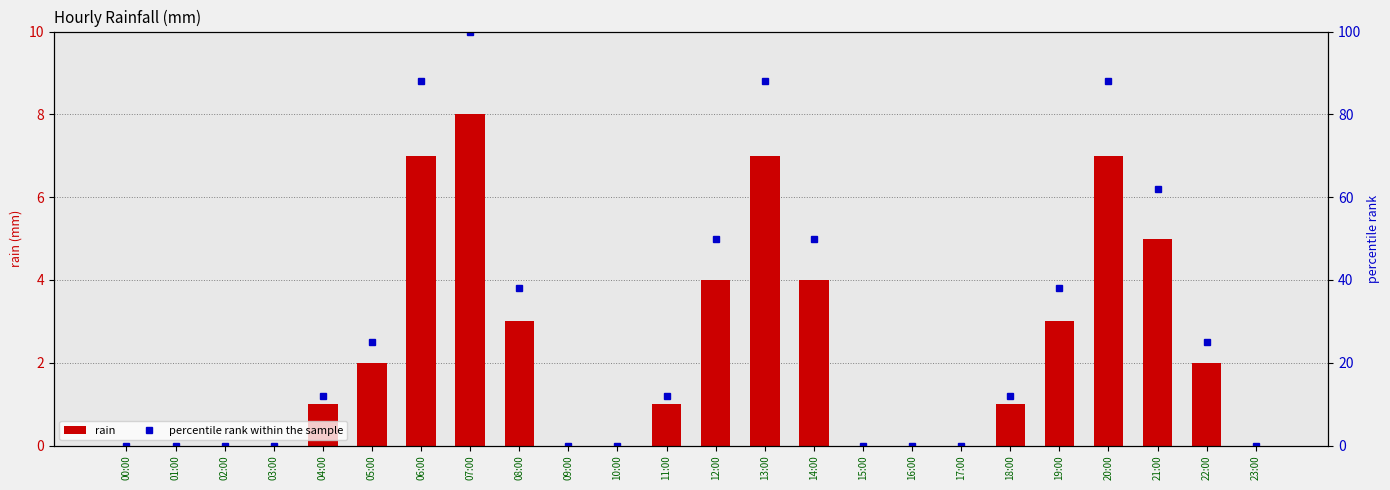

The rain series shows -6 at 23:00. True or false?

False